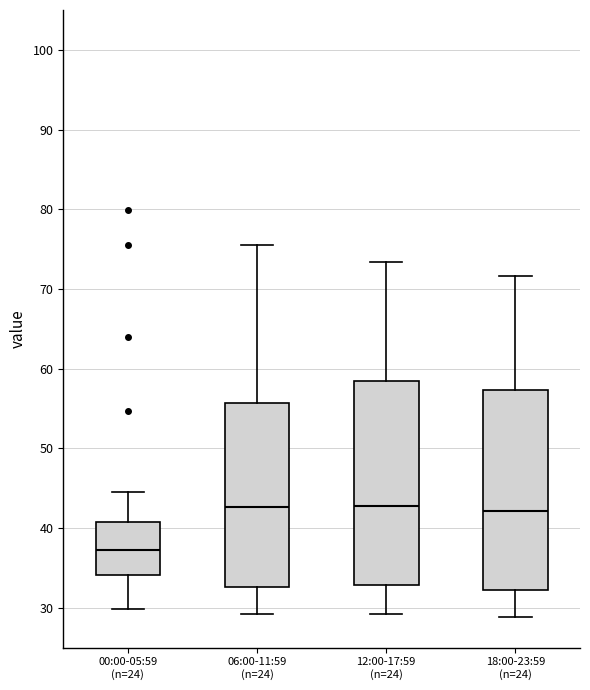

Reading left to right, read every box against the y-axis: the position of its median line, the range the box covers, and the ends of its whiskers. The values are not printed on the chart, so give them approximately, as read against the axis.

00:00-05:59 (n=24): median 37, box 34 to 41, whiskers 30 to 45
06:00-11:59 (n=24): median 43, box 33 to 56, whiskers 29 to 76
12:00-17:59 (n=24): median 43, box 33 to 58, whiskers 29 to 73
18:00-23:59 (n=24): median 42, box 32 to 57, whiskers 29 to 72